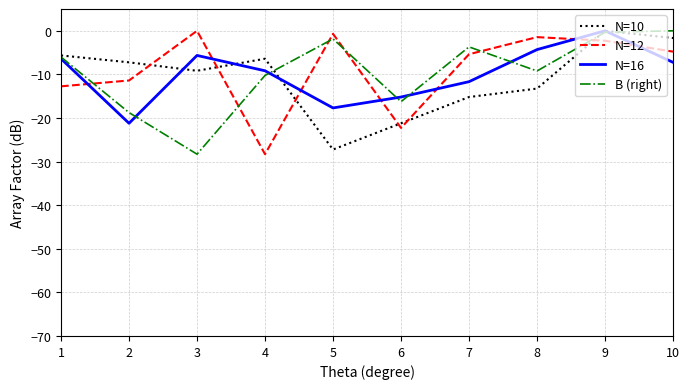

How many series are shown in this chart?

4